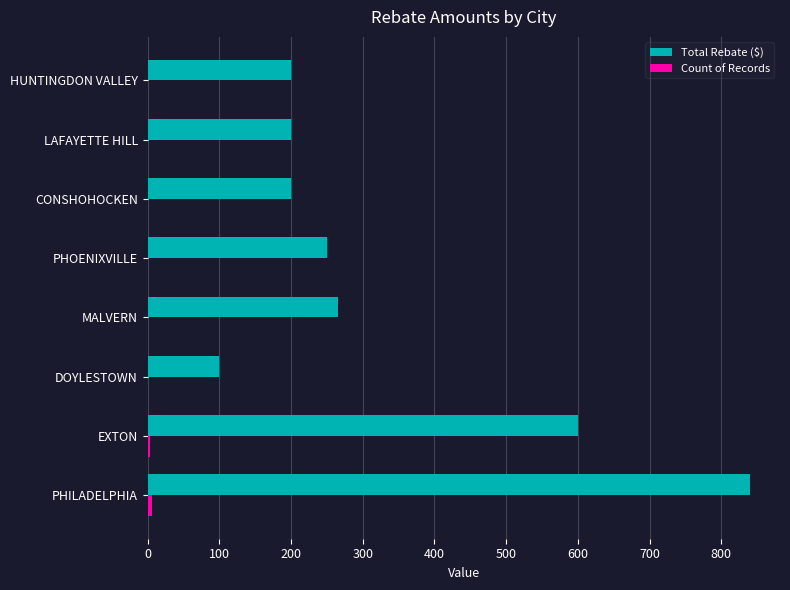

What is the maximum value for Total Rebate ($)?

840.0